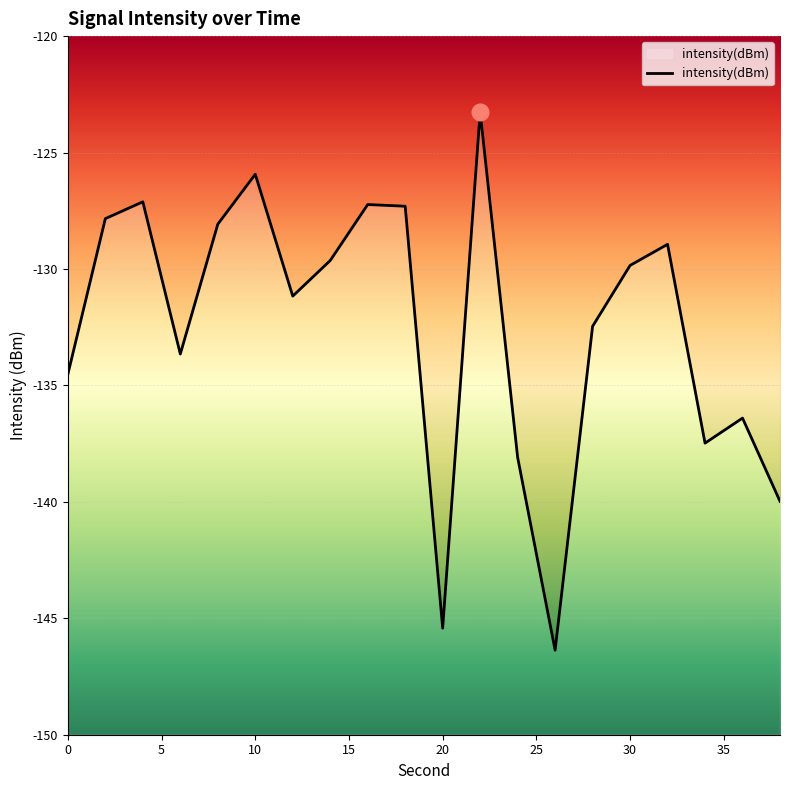

List the labels in order of value, smallest first.

26, 20, 38, 24, 34, 36, 0, 6, 28, 12, 30, 14, 32, 8, 2, 18, 16, 4, 10, 22